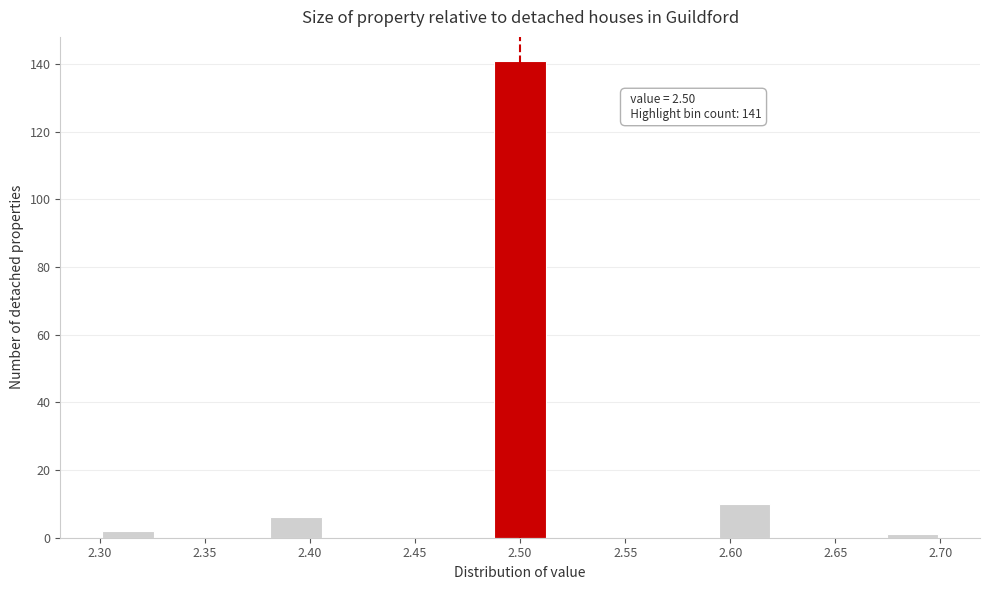

Which range on the x-axis has the tallest bar?

2.485 to 2.515